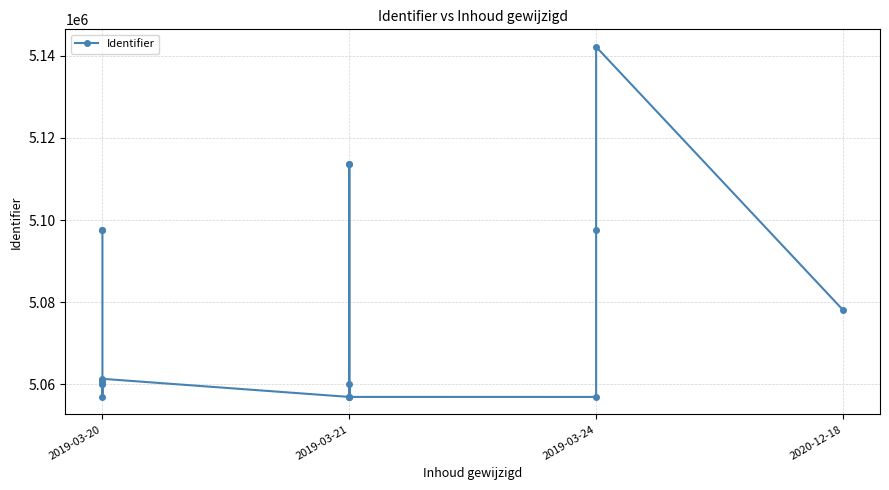

How many values are below 5060802?

8